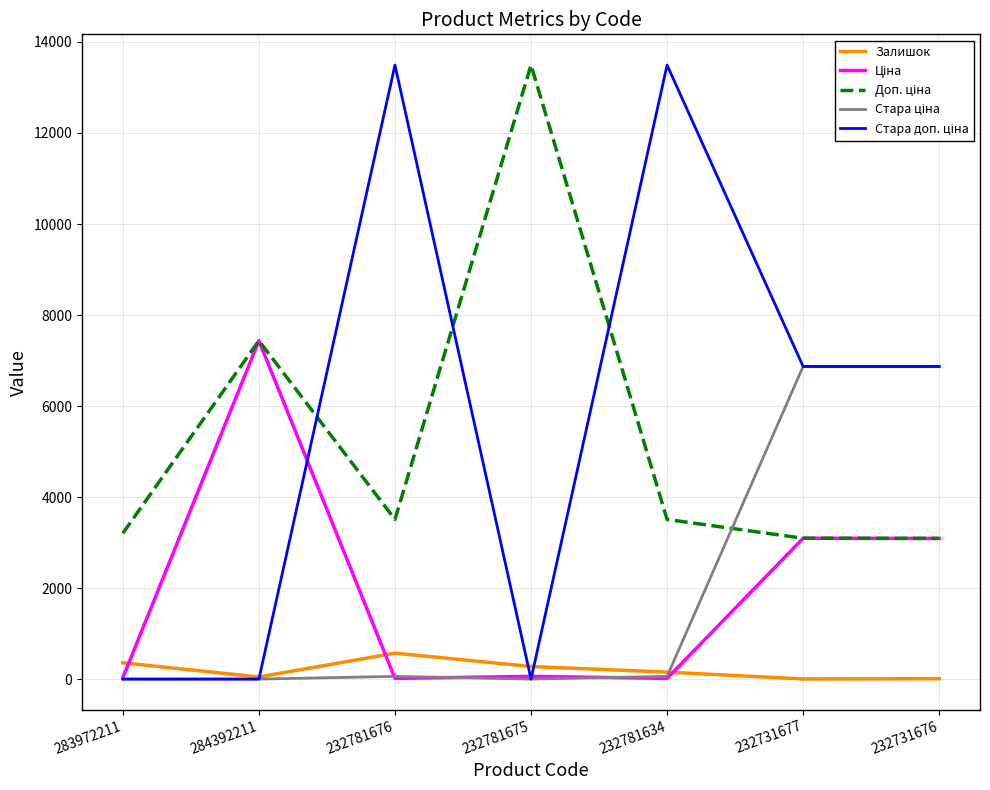

The Залишок series shows 358.0 at 283972211. True or false?

True